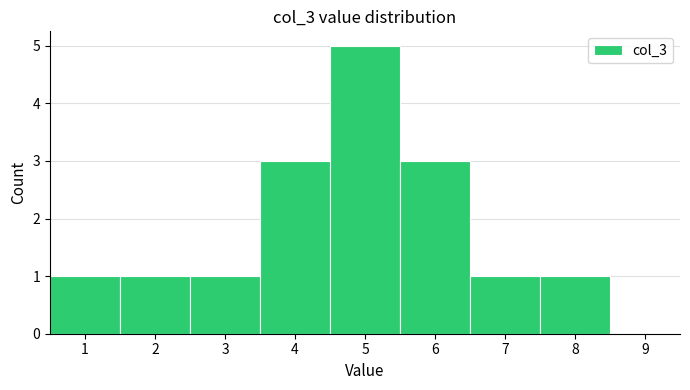

Which range on the x-axis has the tallest bar?

4.5 to 5.5